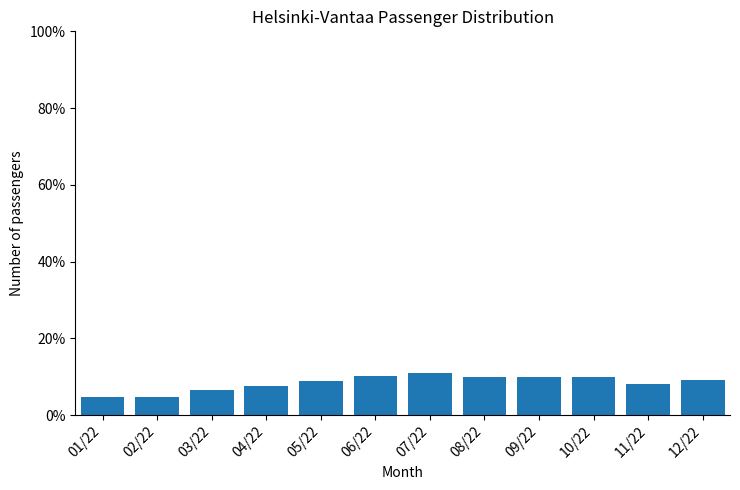

What is the ratio of the value at 03/22 to the value at 04/22?

0.9